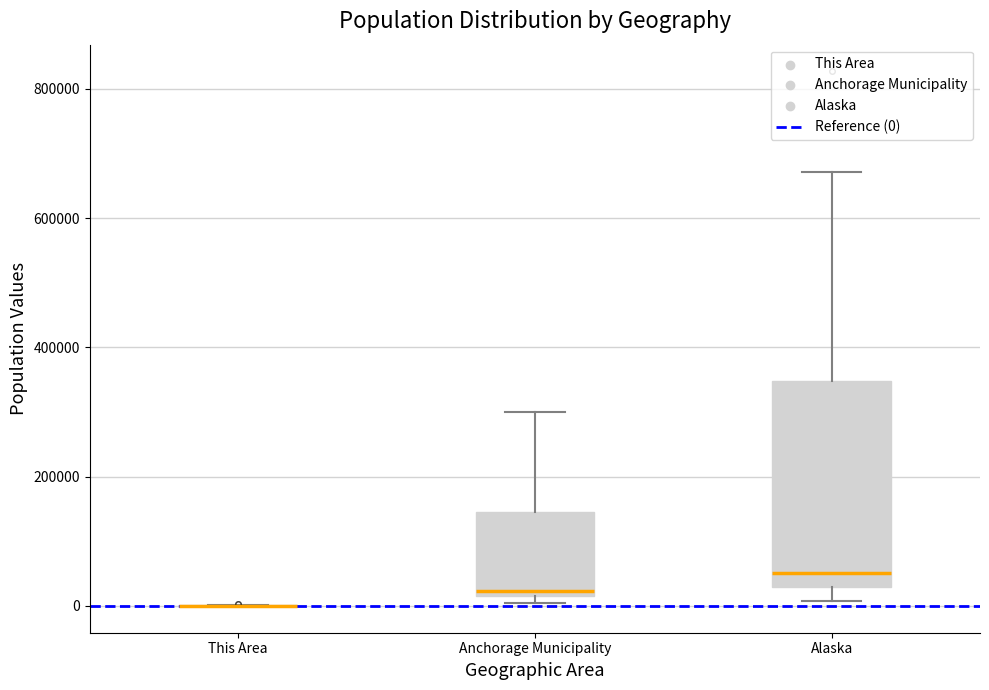

Reading left to right, transcribe this box plot: for each box, give where its median line is, the range the box spans, and where its two whiskers end, as read against the y-axis. The values are not printed on the chart, so give them approximately, as read against the axis.

This Area: box collapsed to a line at 0, whiskers 0 to 0
Anchorage Municipality: median 20000 (just above the box's lower edge), box 20000 to 140000, whiskers 0 to 300000
Alaska: median 60000, box 20000 to 340000, whiskers 0 to 680000